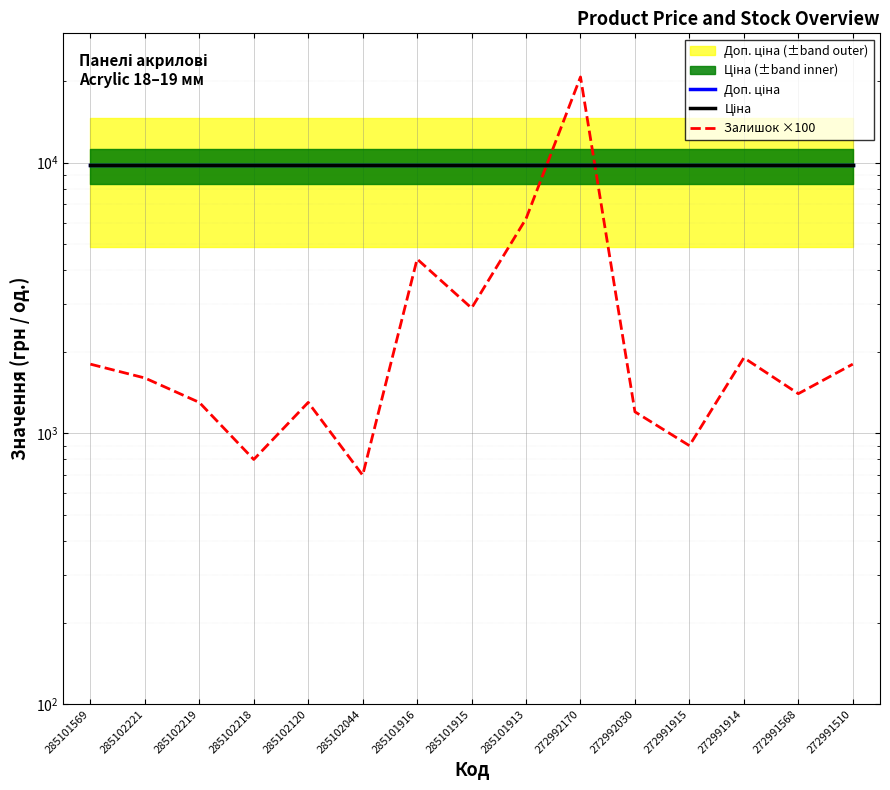

Count the number of categories in the chart.

15